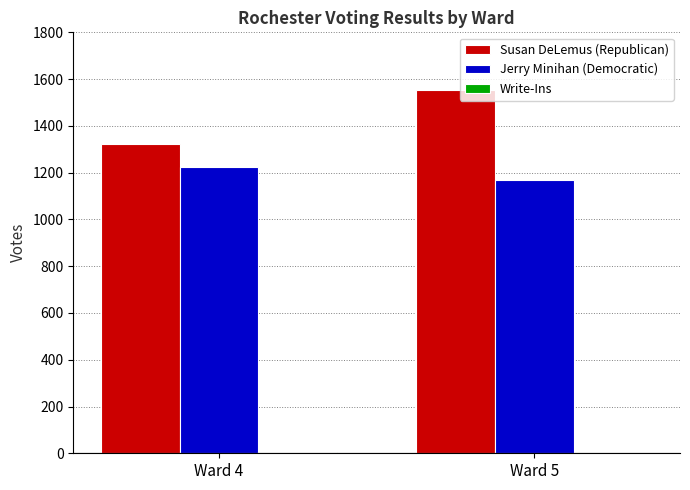

Where is Jerry Minihan (Democratic) nearest to the value 1196?

Ward 5